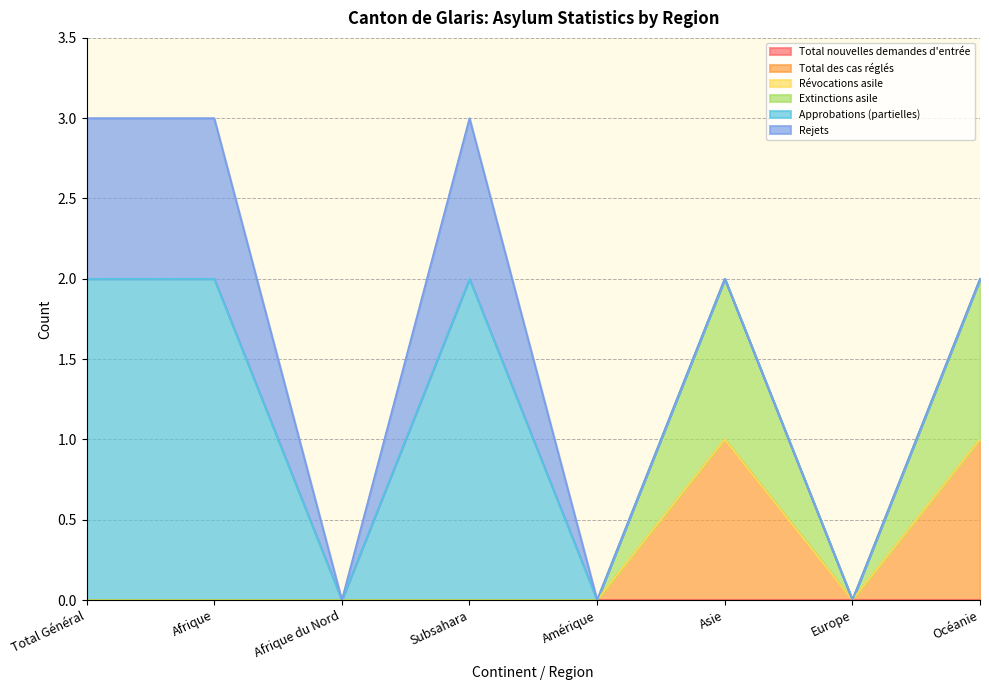

Does the chart display data point markers on the line(s)?

No